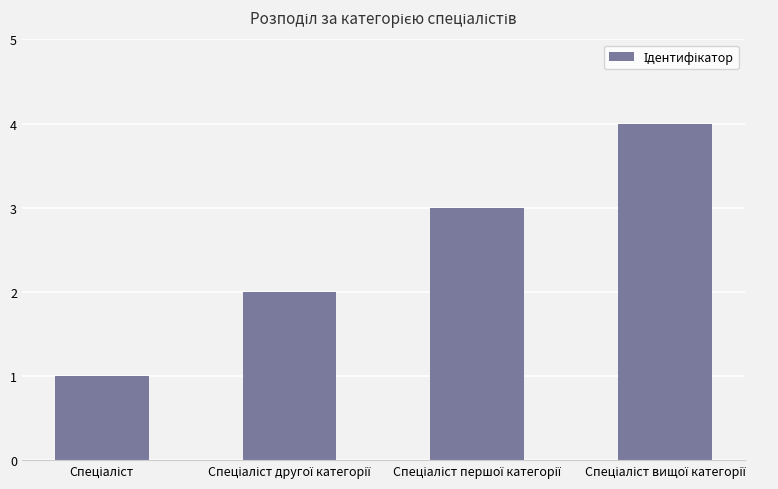

What is the sum of all values?

10